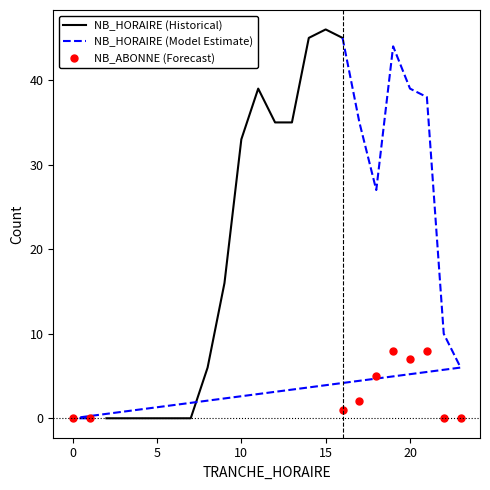

True or false: NB_HORAIRE and NB_ABONNE cross at least once.

False